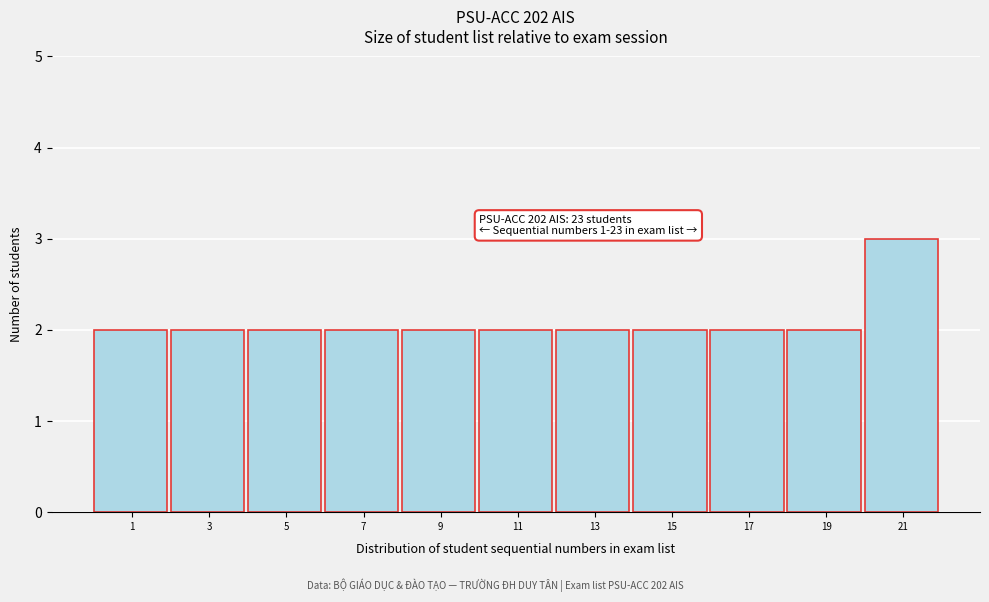

Reading left to right, what are all the values shown in this chart?

2	2	2	2	2	2	2	2	2	2	3